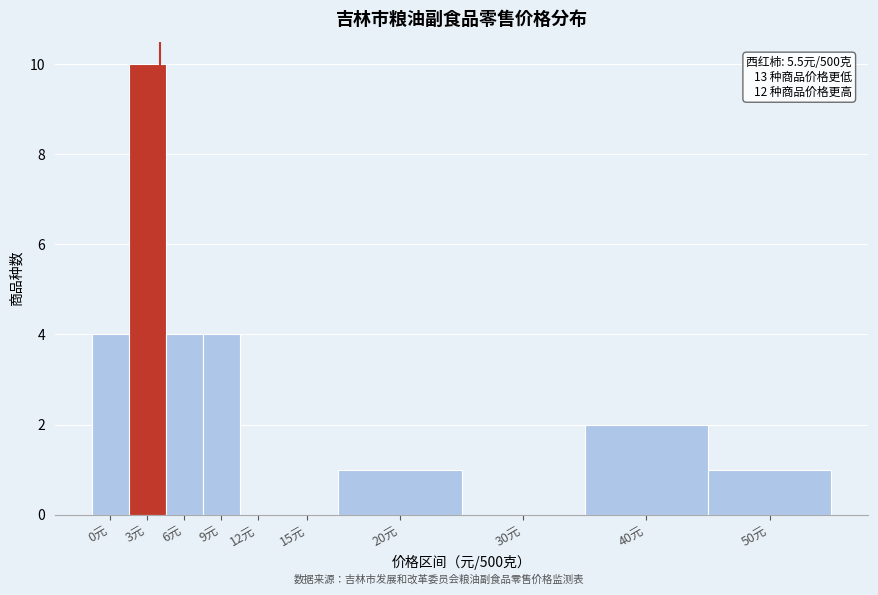

Reading left to right, what are all the values shown in this chart?

0元=4	3元=10	6元=4	9元=4	12元=0	15元=0	20元=1	30元=0	40元=2	50元=1